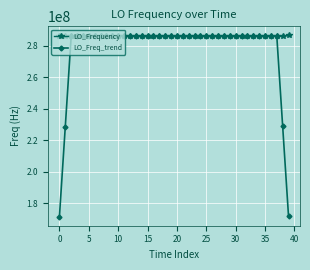

What is the difference between the maximum and second lowest values in the LO_Frequency series?

635709.3